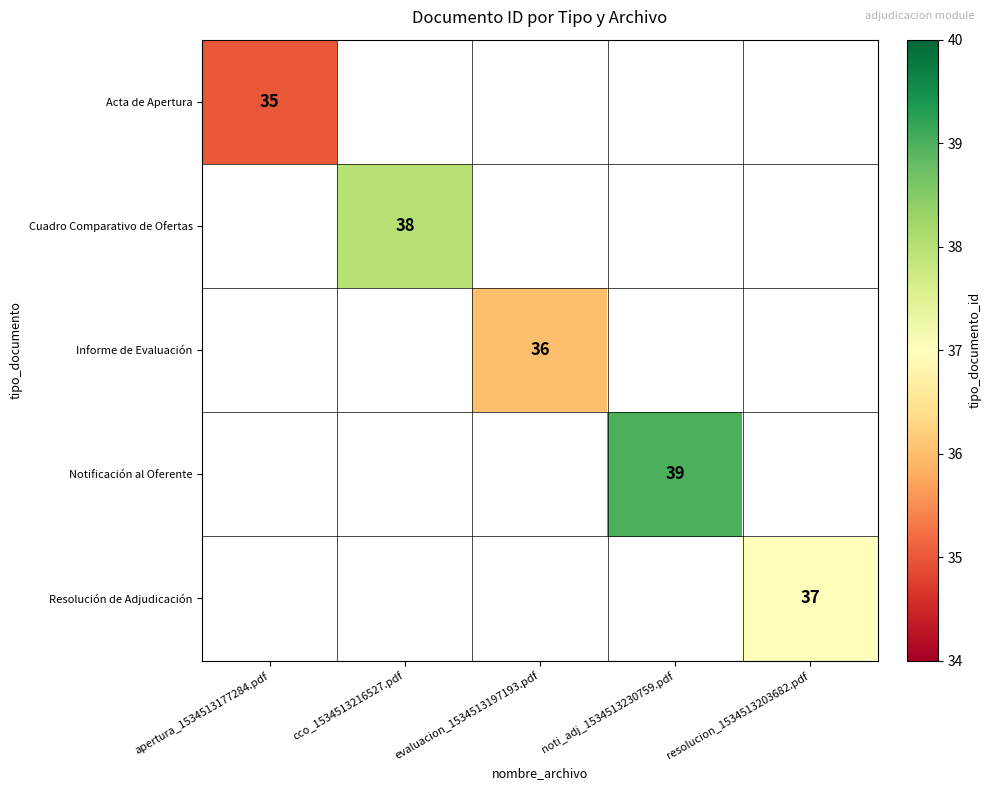

Which category has the lowest value across all series?

apertura_1534513177284.pdf